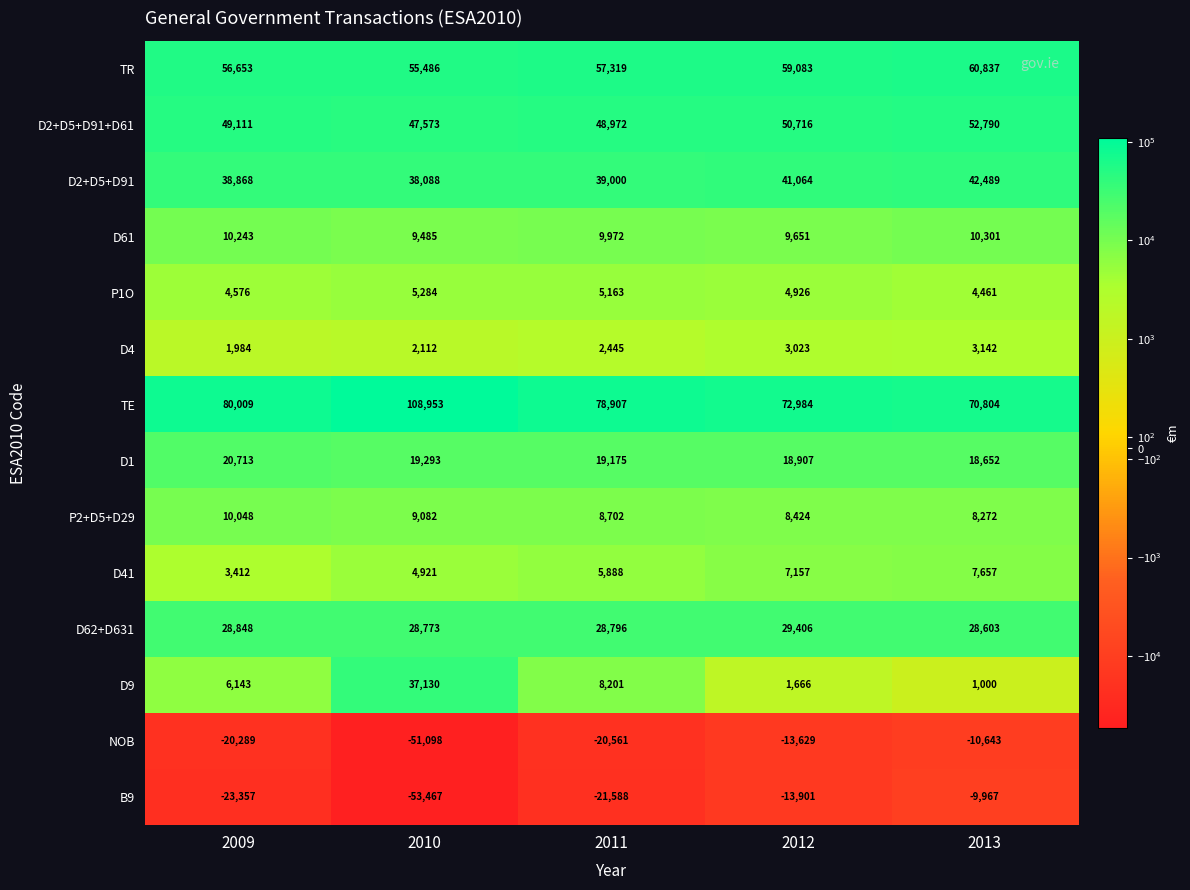

Is it true that P2+D5+D29 equals 5752 at 2010?

False